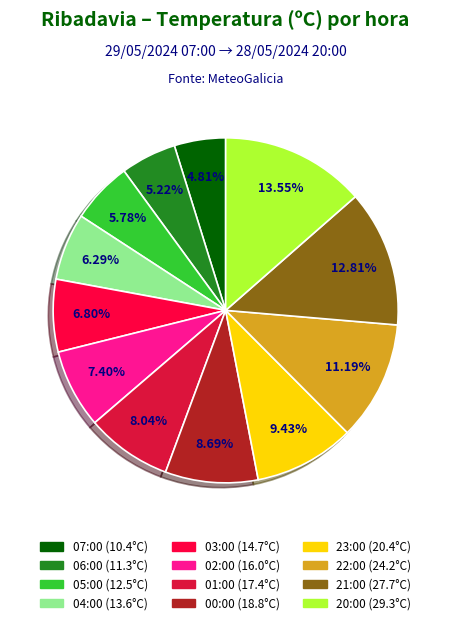

Count the number of slices in the pie.

12